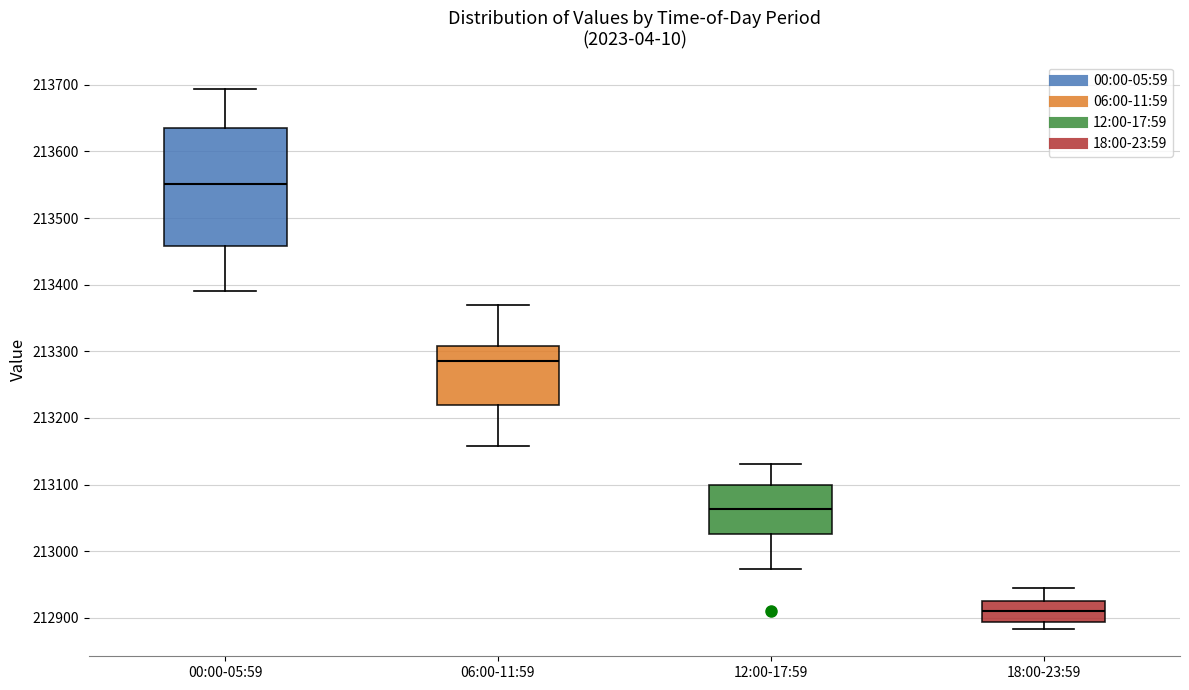

Which box's median line is the lowest?

18:00-23:59